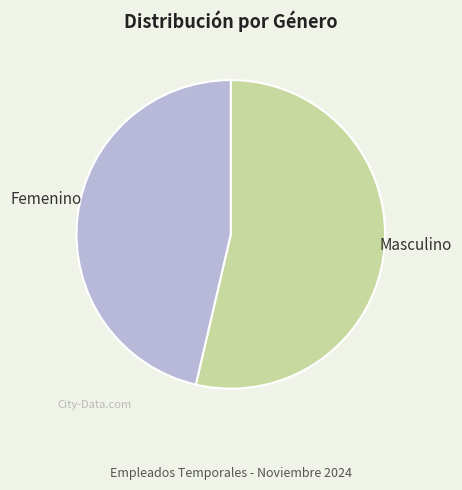

Is there any slice that represents more than half of the pie?

Yes